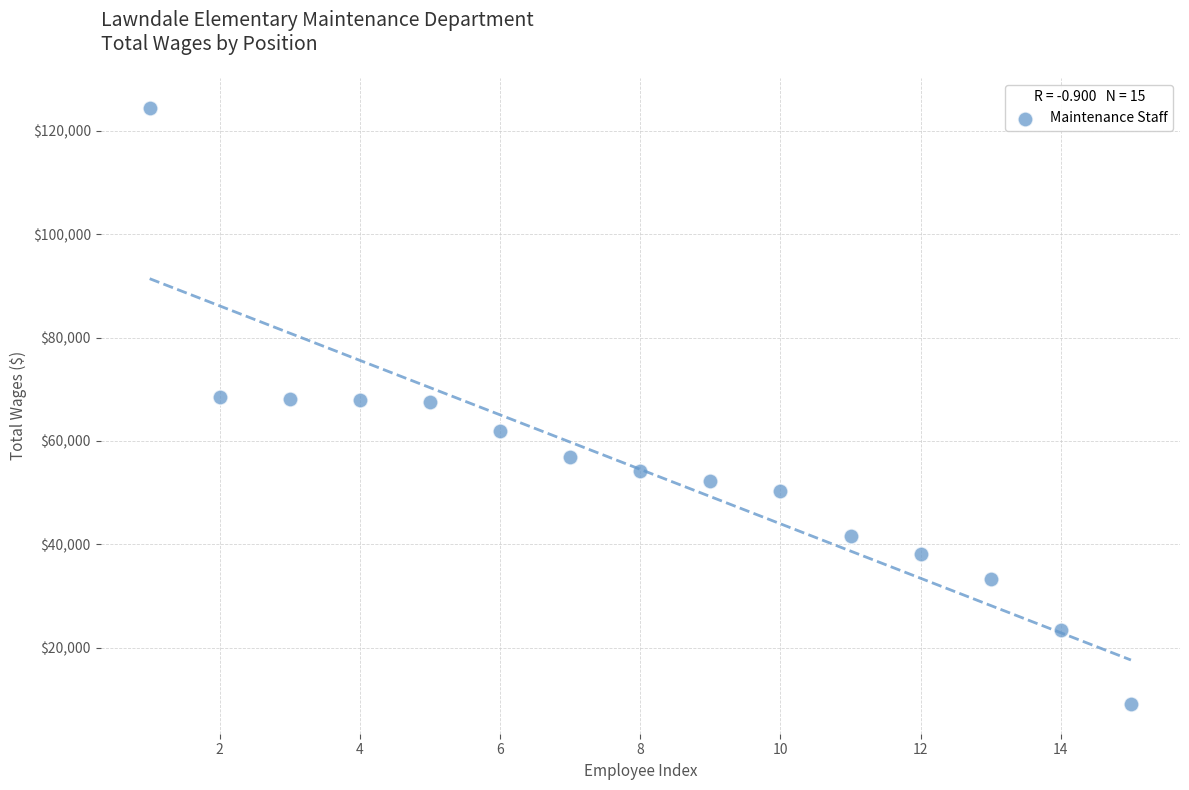

What is the range of X values (max minus min)?

14